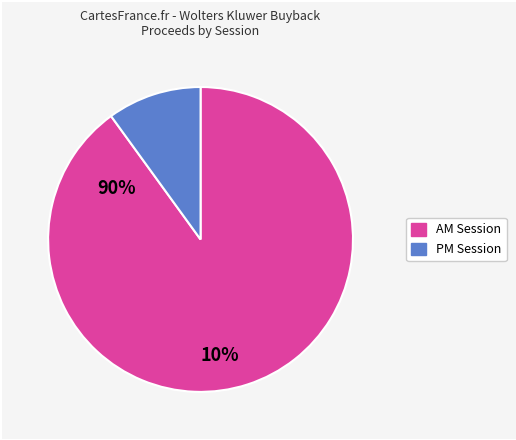

Does any single category account for the majority?

Yes